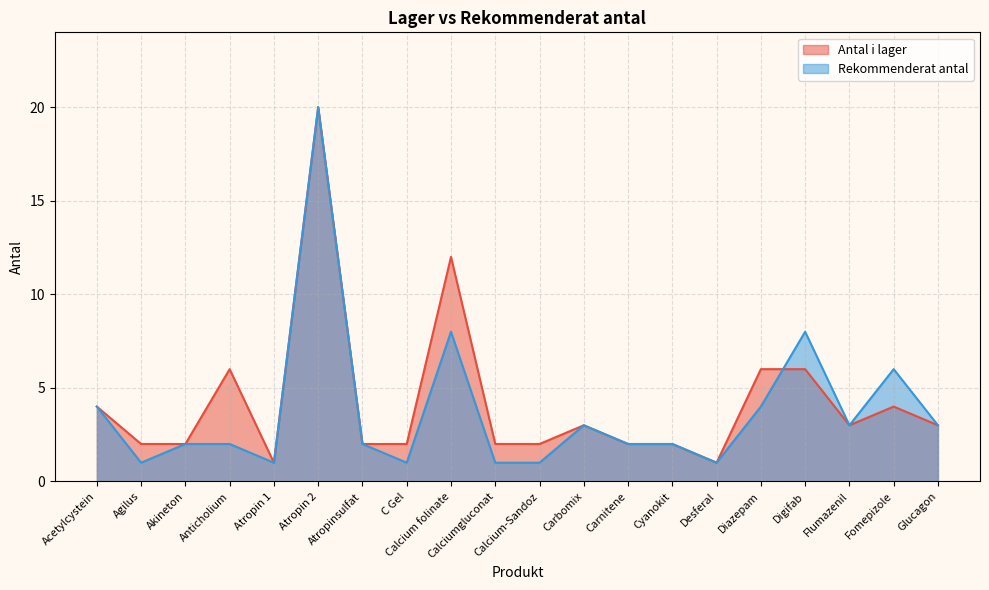

List the series in order of their overall mean, lowest first.

Rekommenderat antal, Antal i lager